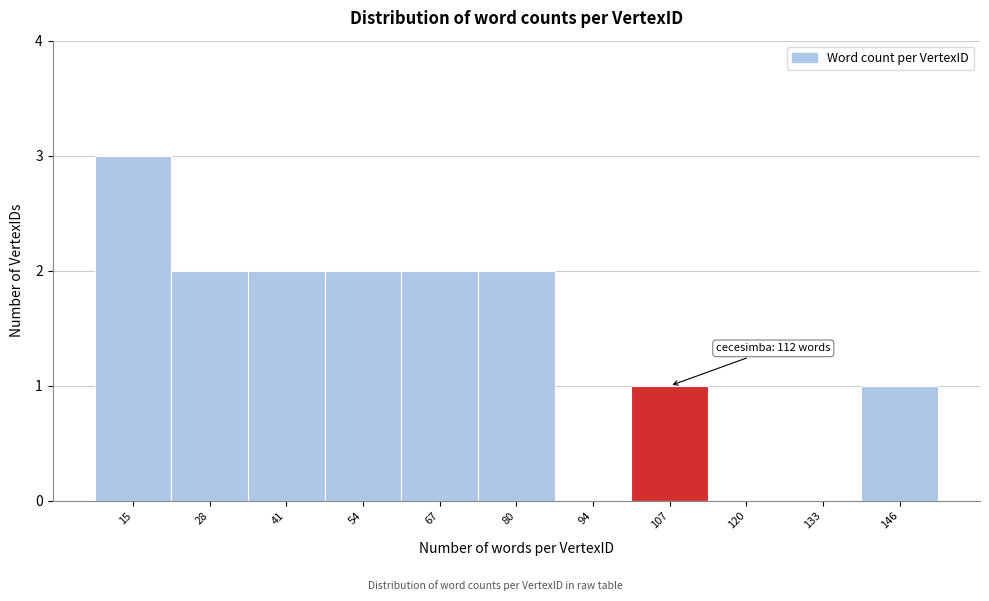

Reading left to right, extract all data points from this chart.

15=3	28=2	41=2	54=2	67=2	80=2	94=0	107=1	120=0	133=0	146=1